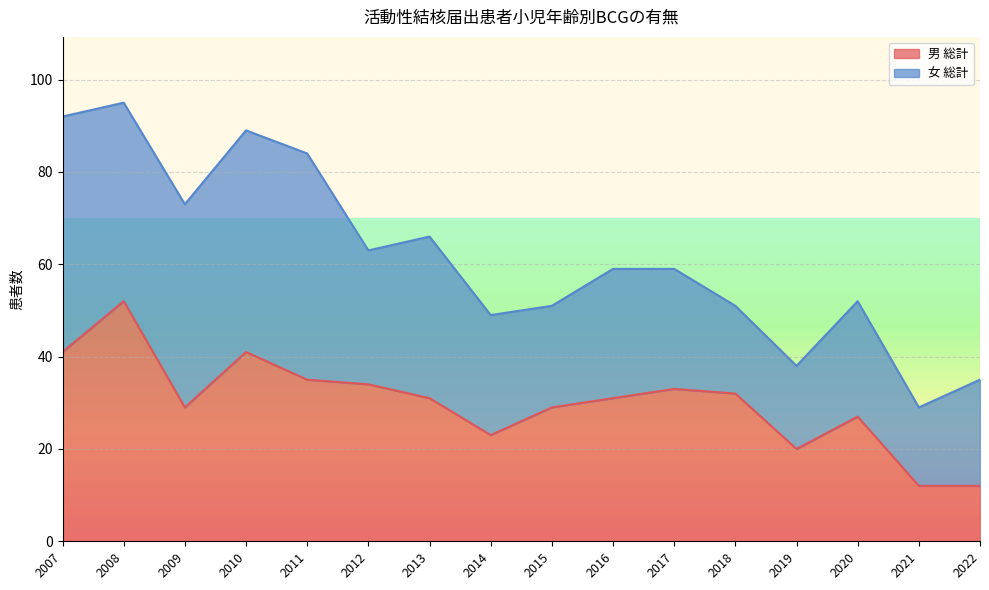

What is the value of the 13th point from the left?

20